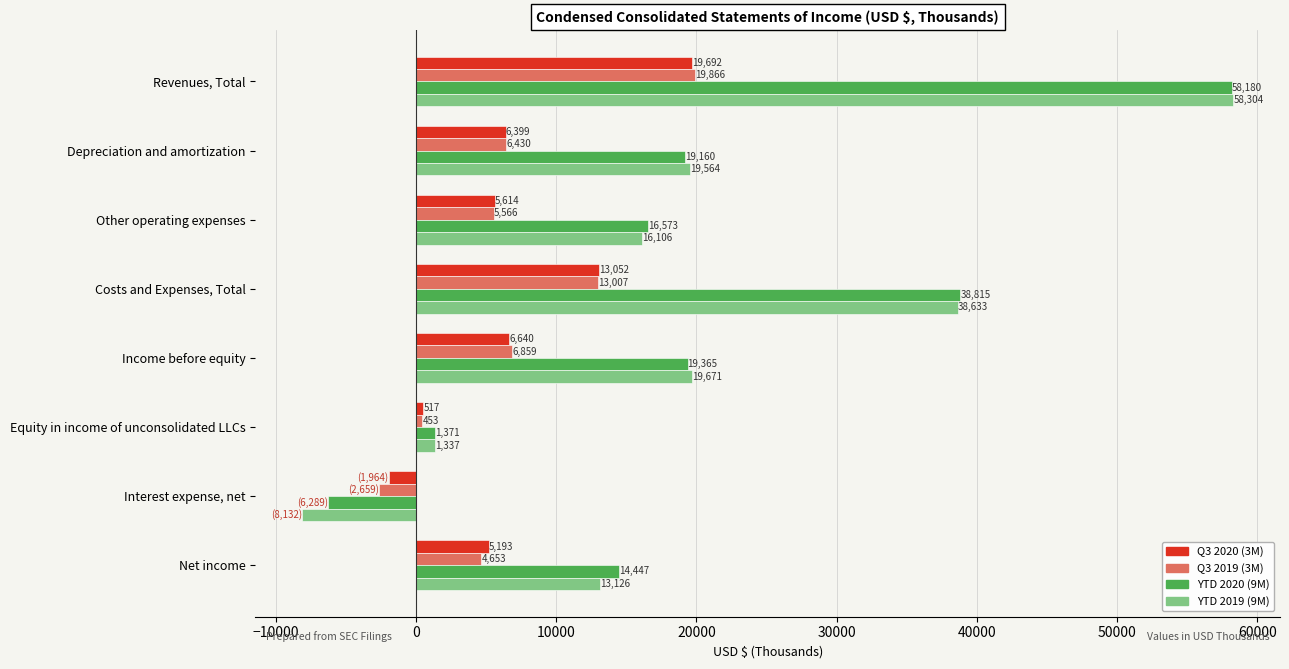

At Equity in income of unconsolidated LLCs, list the series in order from largest to smallest.

YTD 2020 (9M), YTD 2019 (9M), Q3 2020 (3M), Q3 2019 (3M)